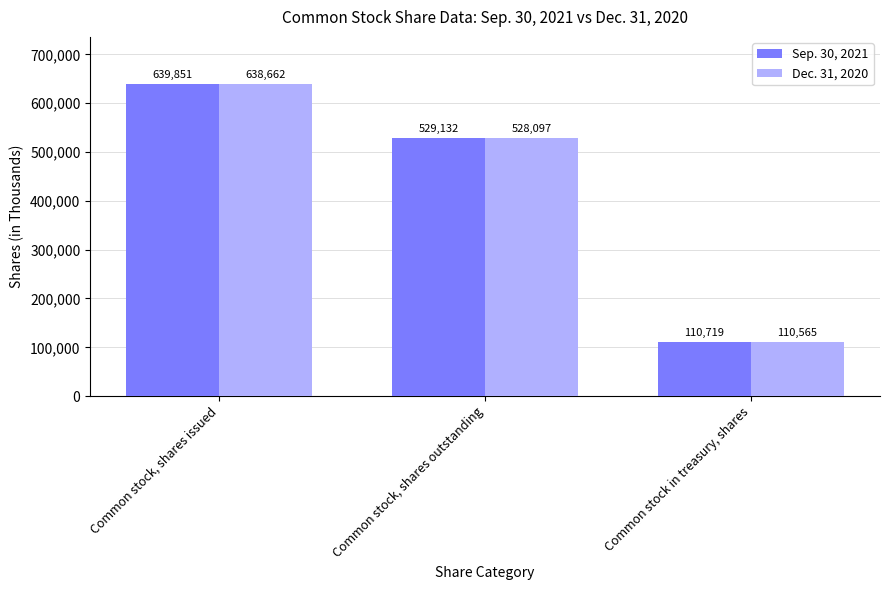

What is the spread (max minus min) of values at Common stock, shares outstanding?

1035